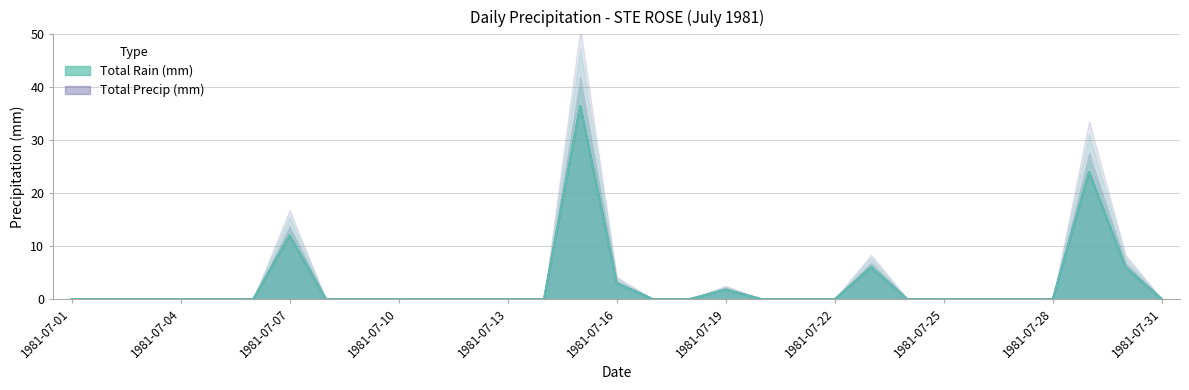

What is the difference between the second highest and second lowest values in the Total Rain (mm) series?

24.0